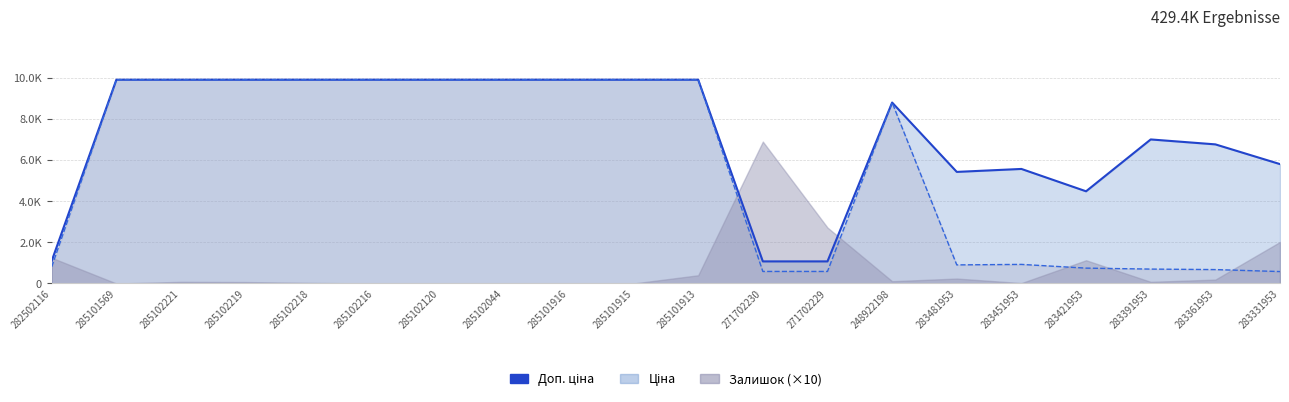

What is the average value of the Ціна series?

5720.2